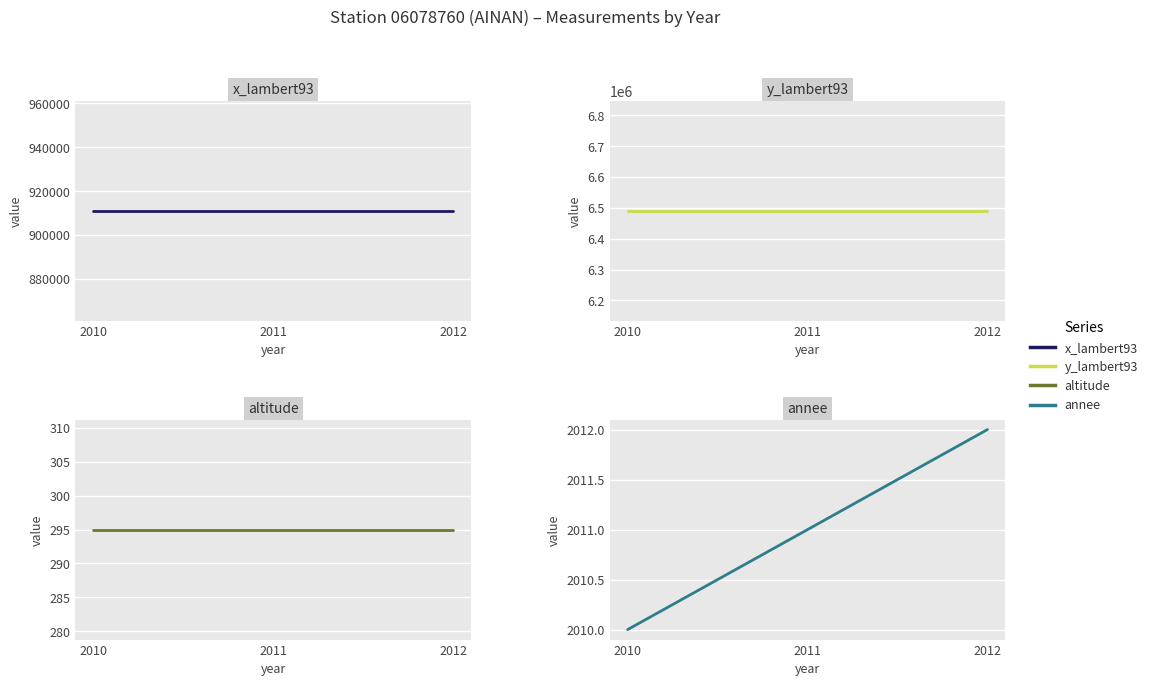

How many data points does each series have?

3